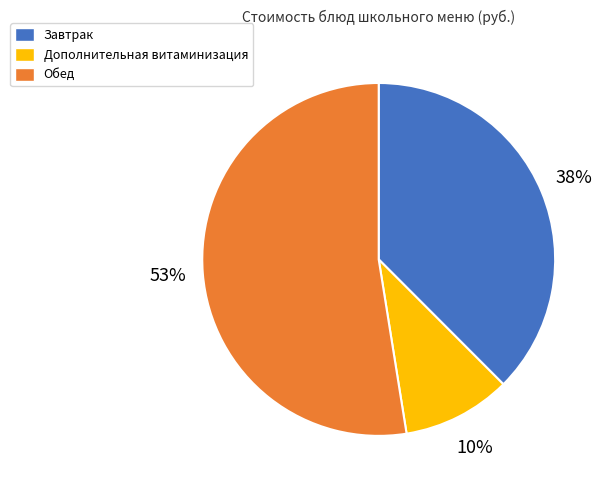

To the nearest percent, what is the average slice percentage?

33%